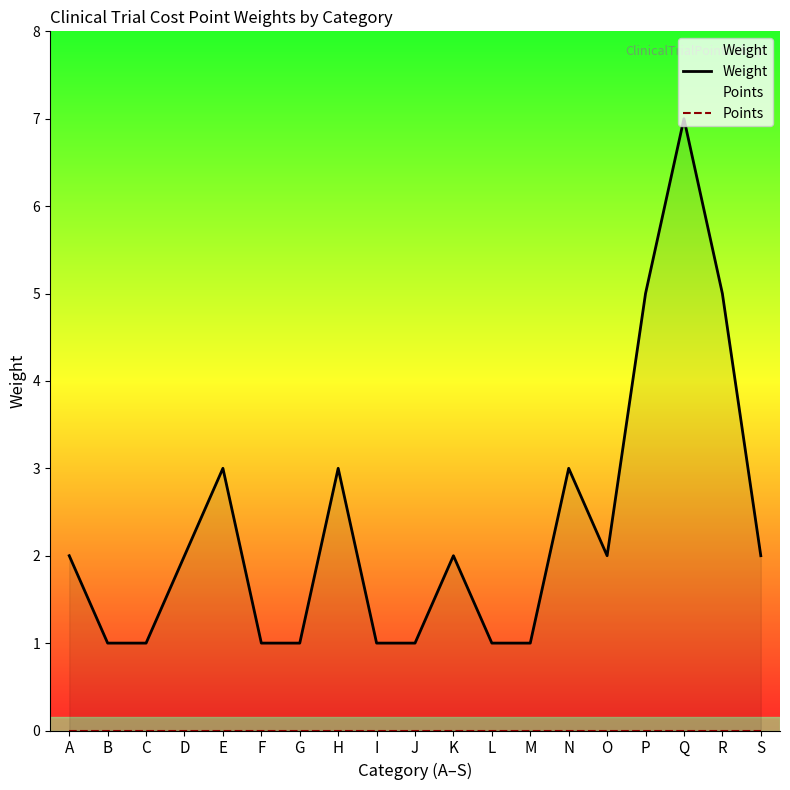

Reading left to right, extract all data points from this chart.

Weight: A=2	B=1	C=1	D=2	E=3	F=1	G=1	H=3	I=1	J=1	K=2	L=1	M=1	N=3	O=2	P=5	Q=7	R=5	S=2
Points: A=0	B=0	C=0	D=0	E=0	F=0	G=0	H=0	I=0	J=0	K=0	L=0	M=0	N=0	O=0	P=0	Q=0	R=0	S=0